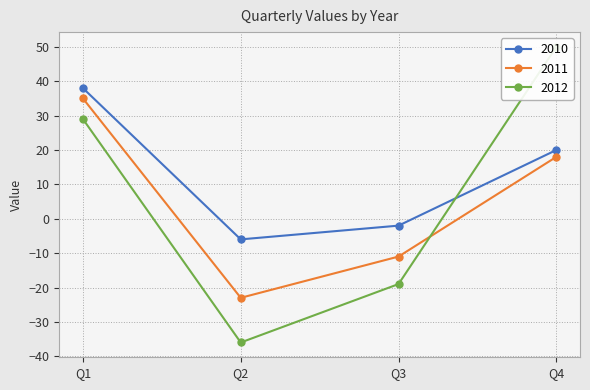

Which series has the largest total across all categories?

2010